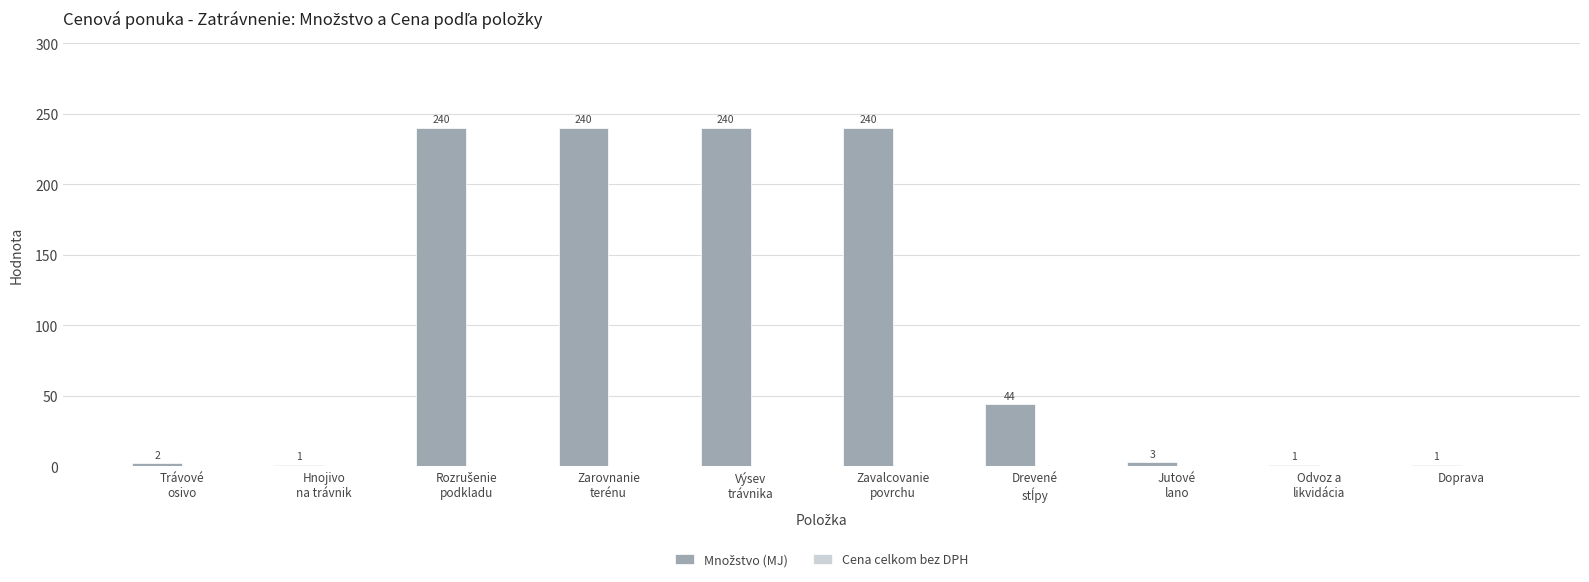

Reading left to right, list all the values displayed in this chart.

2	1	240	240	240	240	44	3	1	1